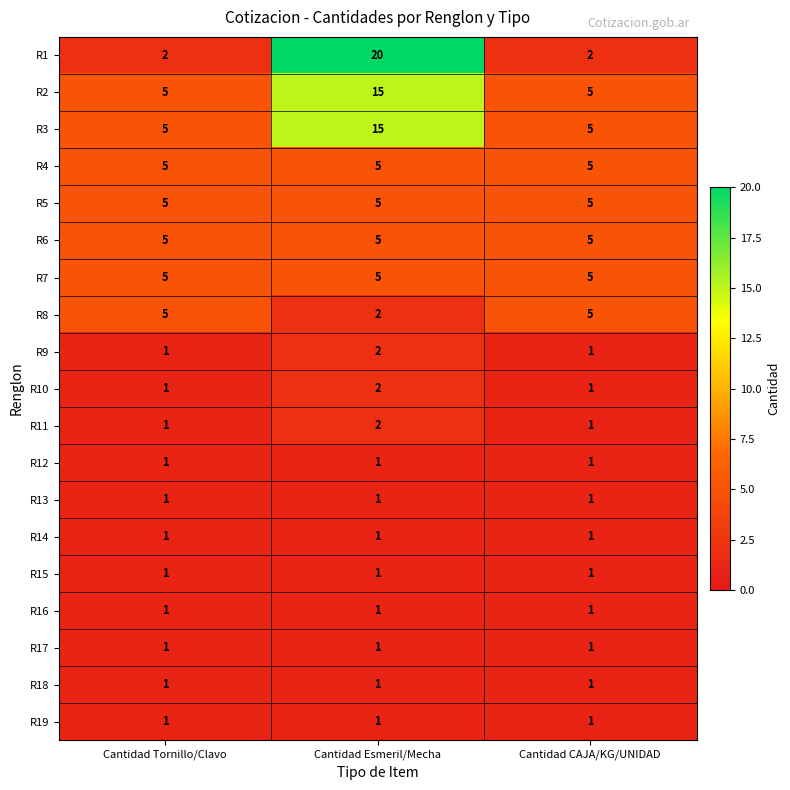

What is the total value across all series at Cantidad Esmeril/Mecha?

86